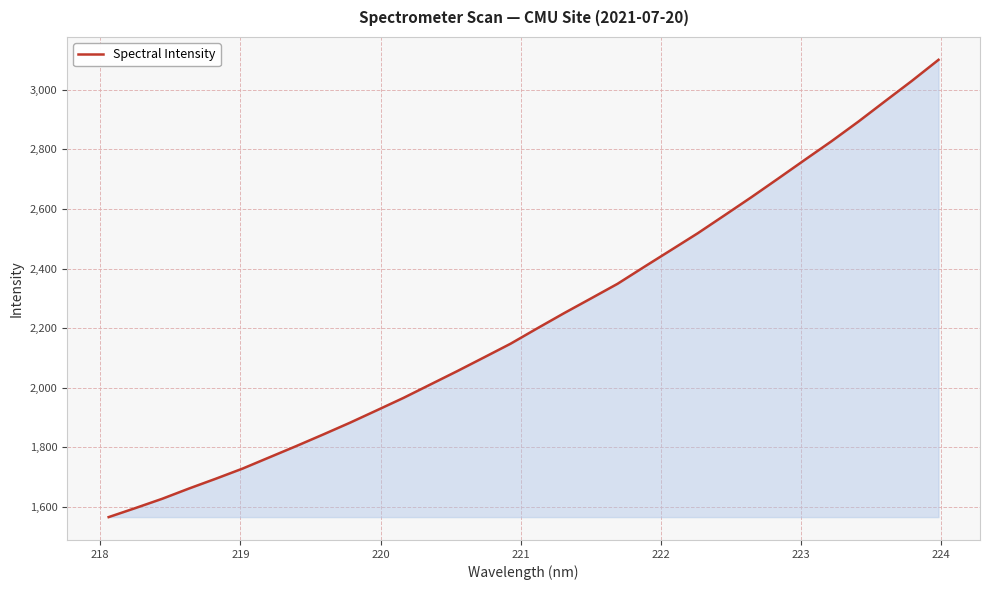

What is the difference between the maximum and minimum values?

1533.7